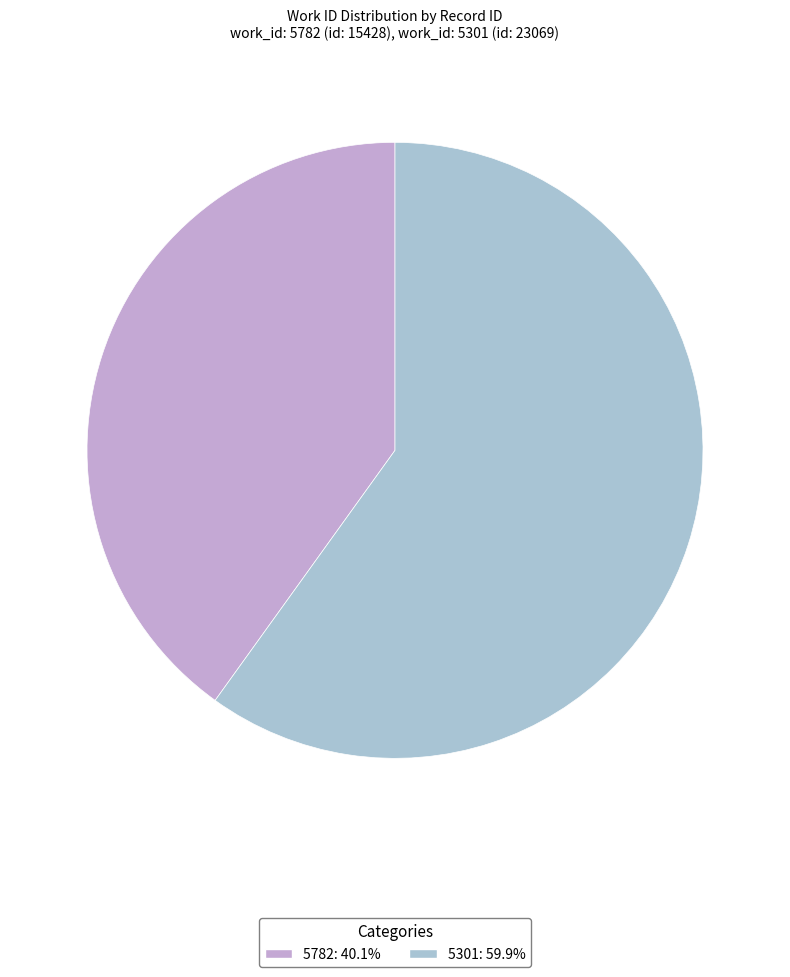

Which category accounts for the majority?

5301